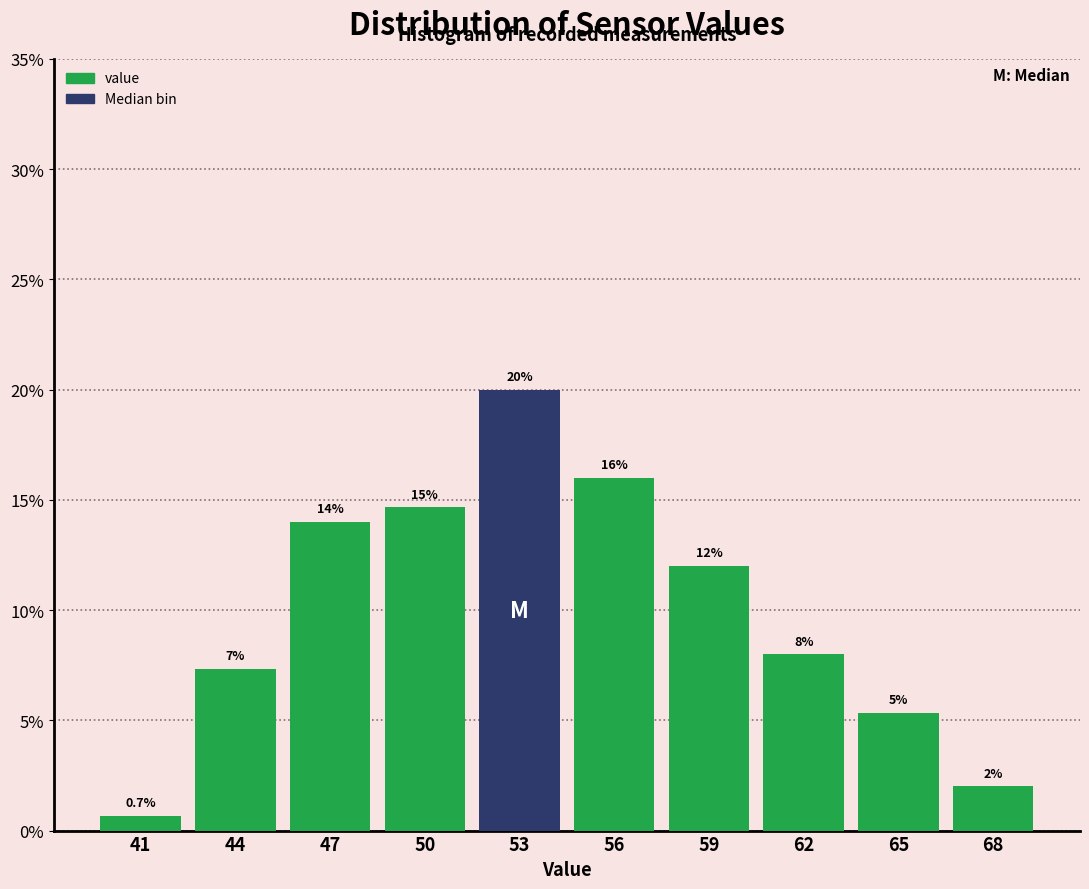

At which category does the chart reach its peak across all series?

53